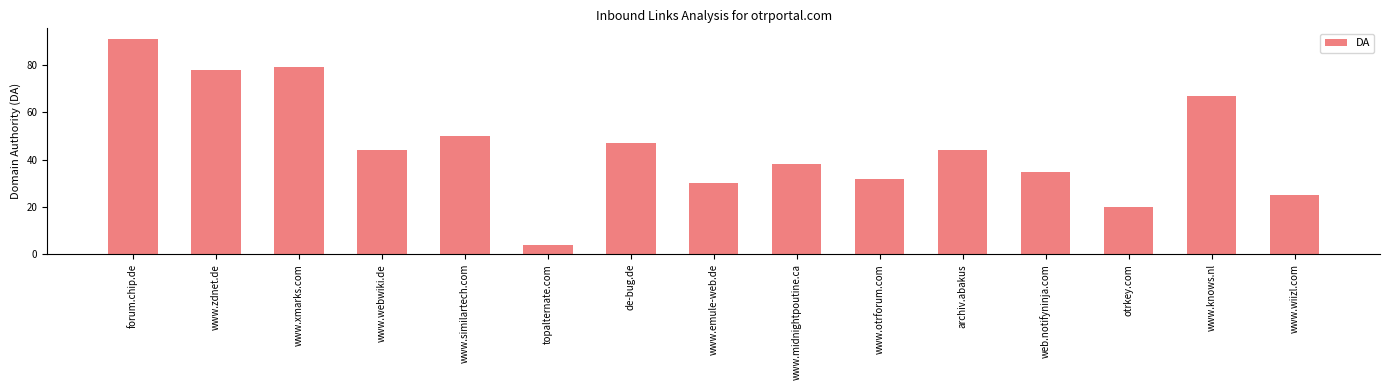

What is the sum of all values?

684